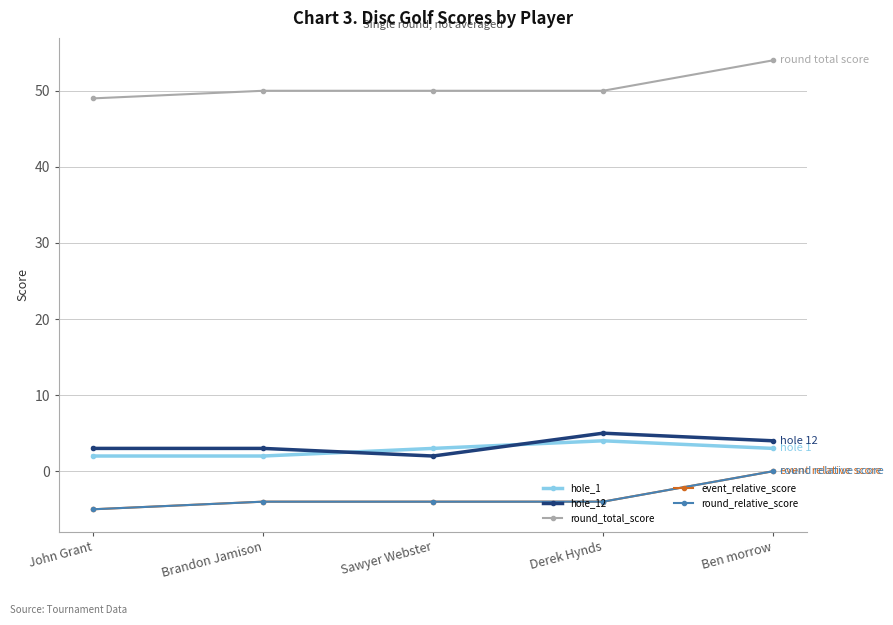

Is this an area chart (filled region under the line)?

No